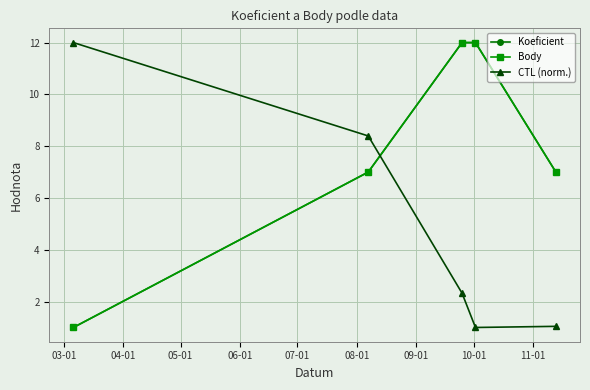

Count the Koeficient values in the range 7 to 12.

4